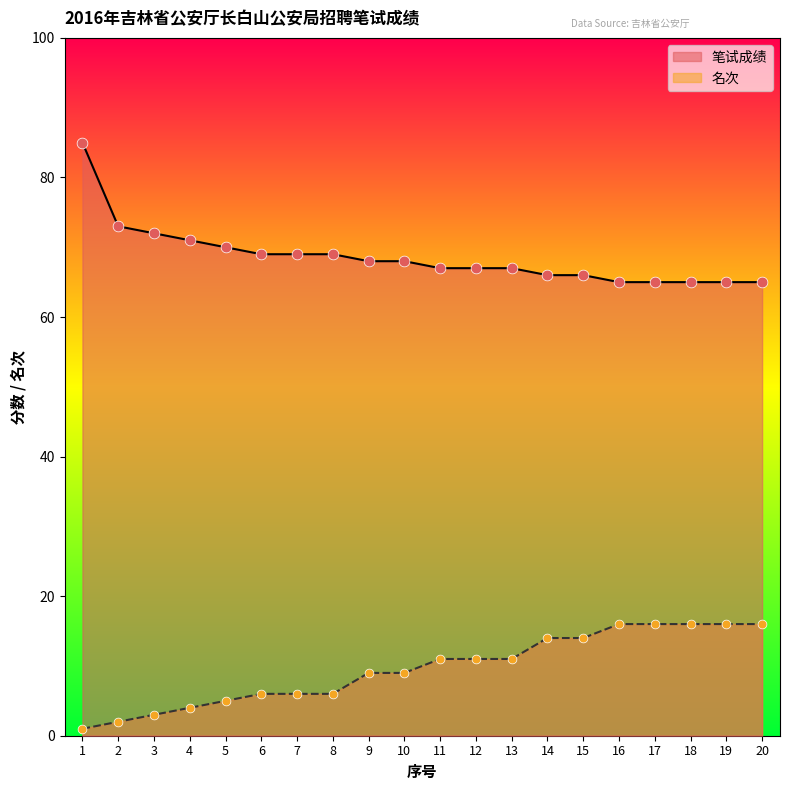

Which series has the widest spread of Y values?

笔试成绩